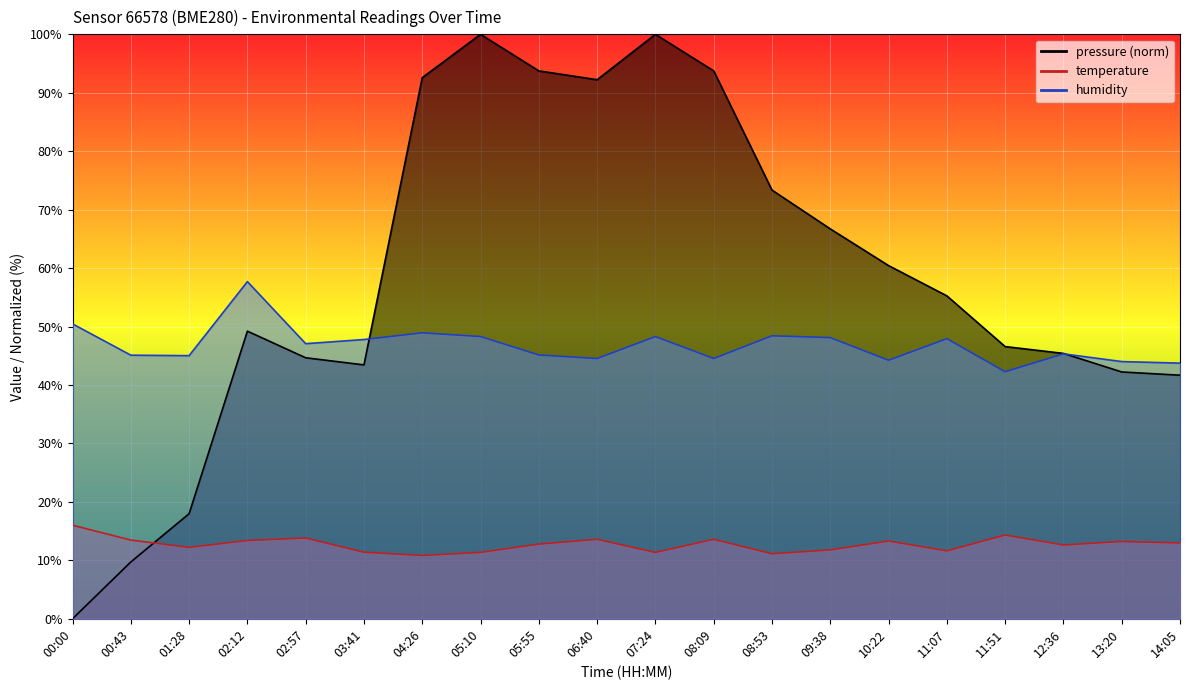

What position from the right is 02:57?

16